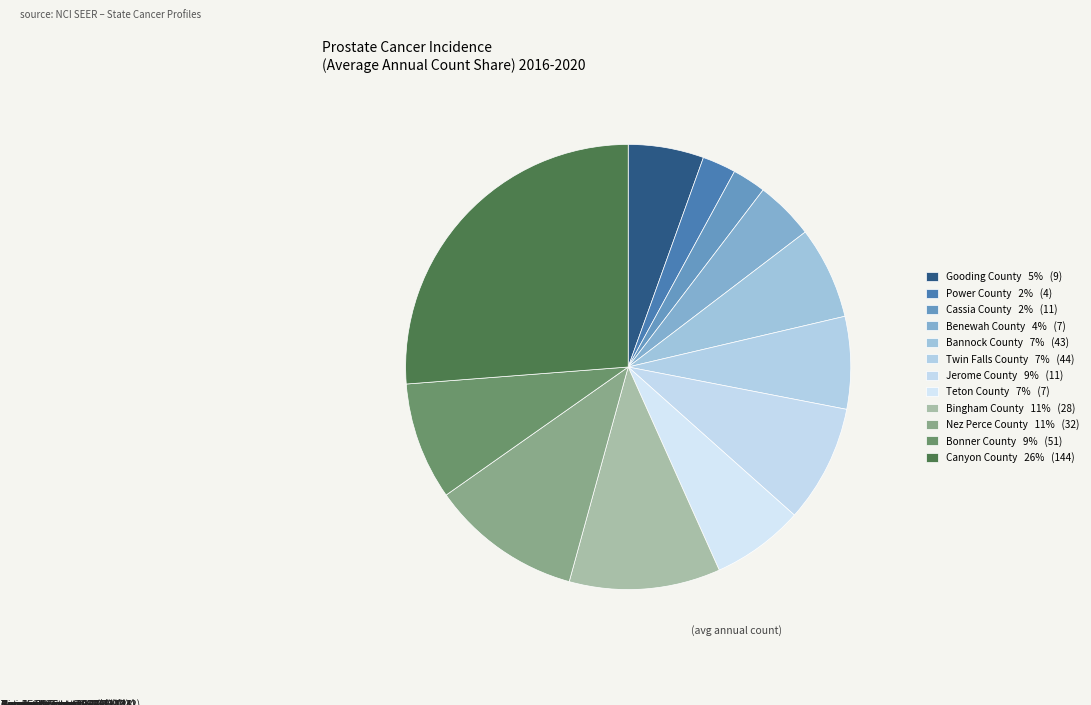

What is the largest slice in the pie chart?

Canyon County